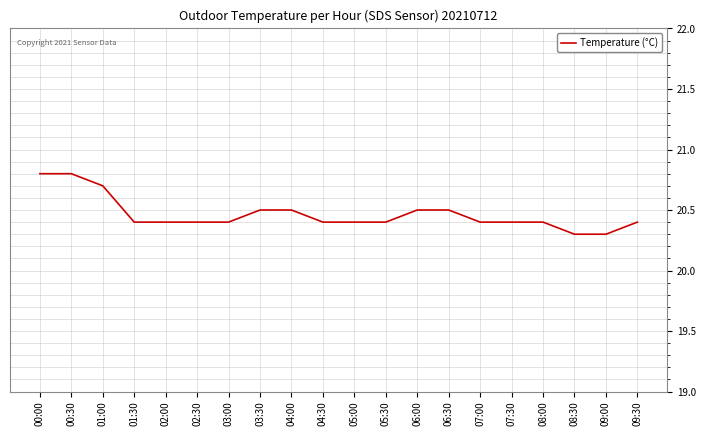

What position from the left is 00:00?

1